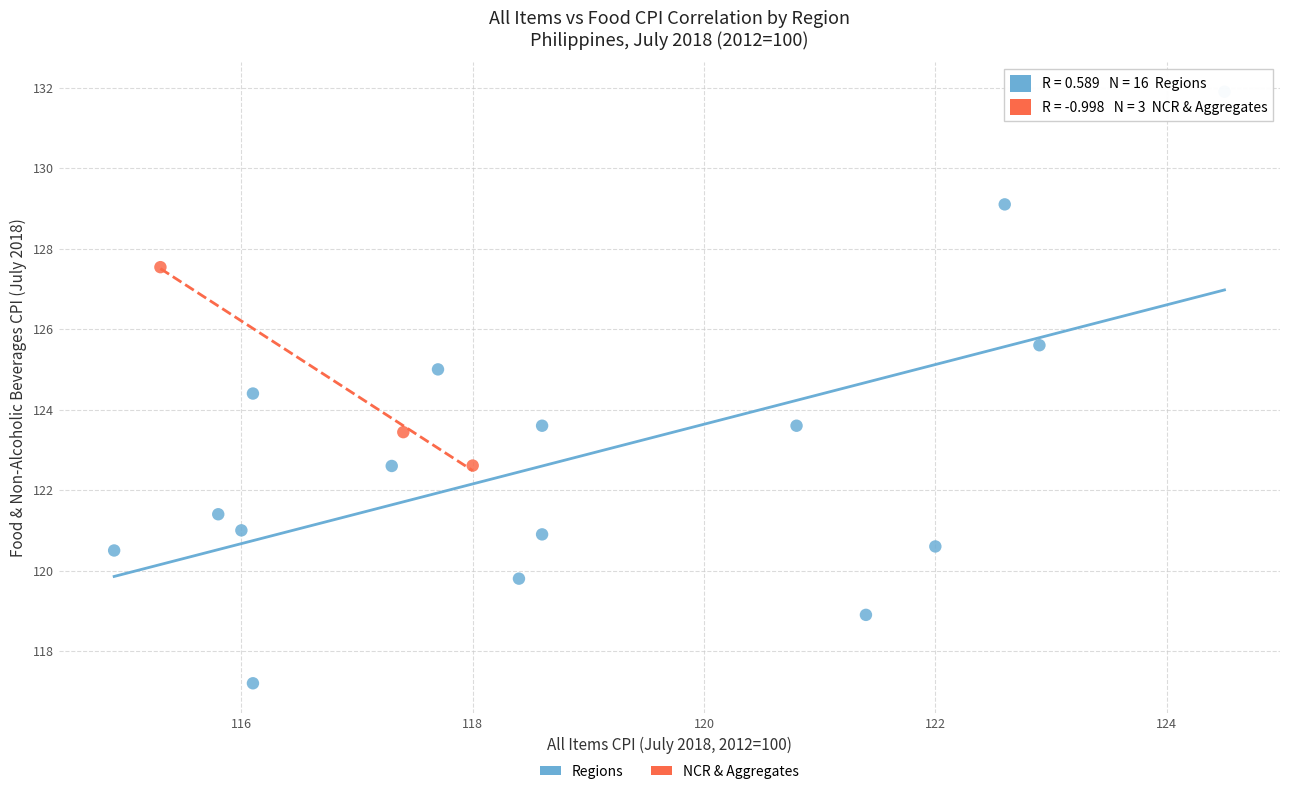

Which series contains the lowest Y value?

Regions